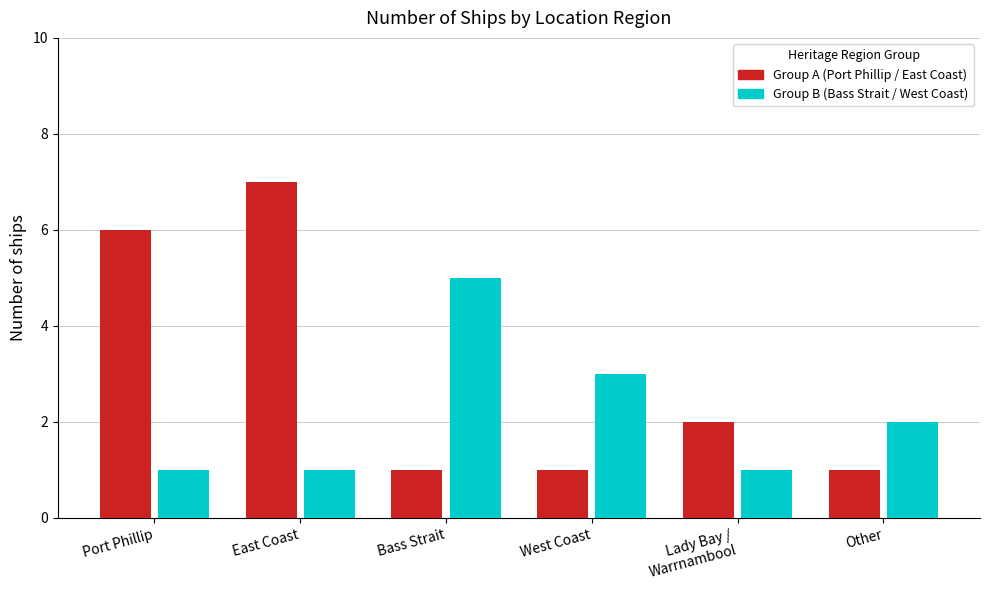

What is the greatest value displayed?

7